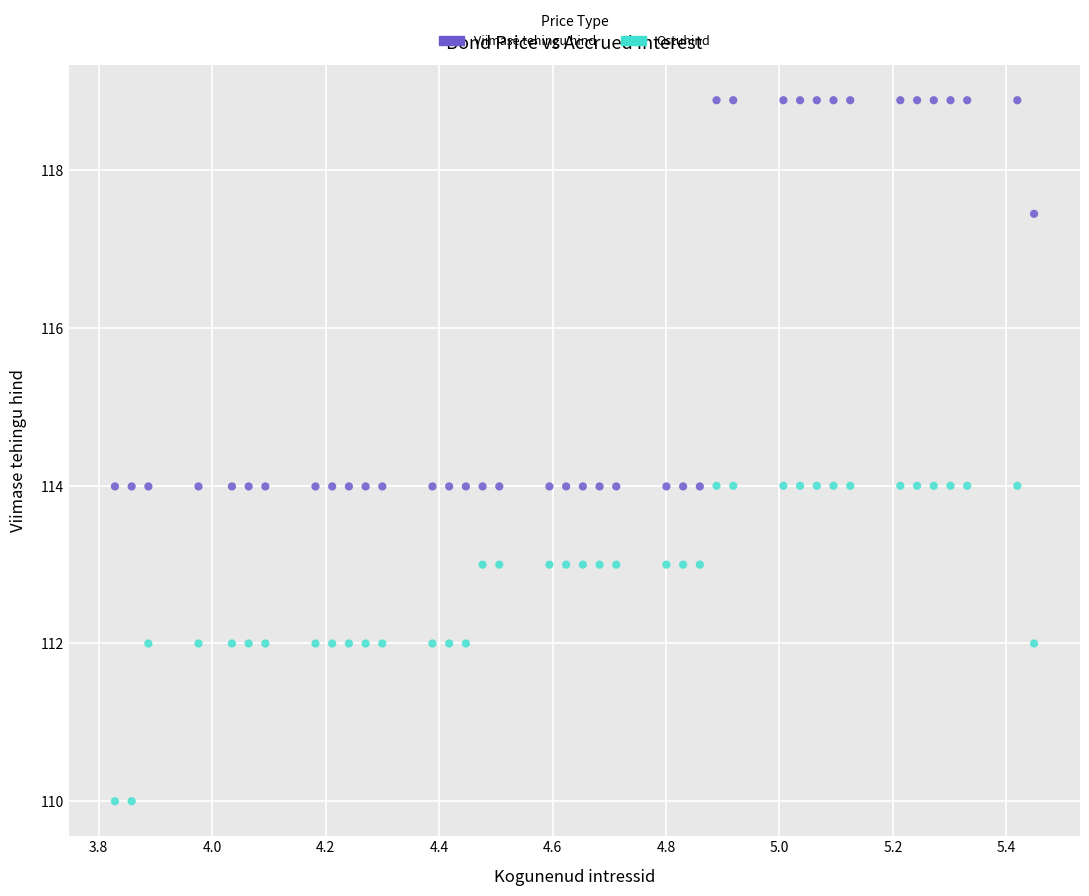

What are all the series names shown in the legend?

Viimase tehingu hind, Ostuhind